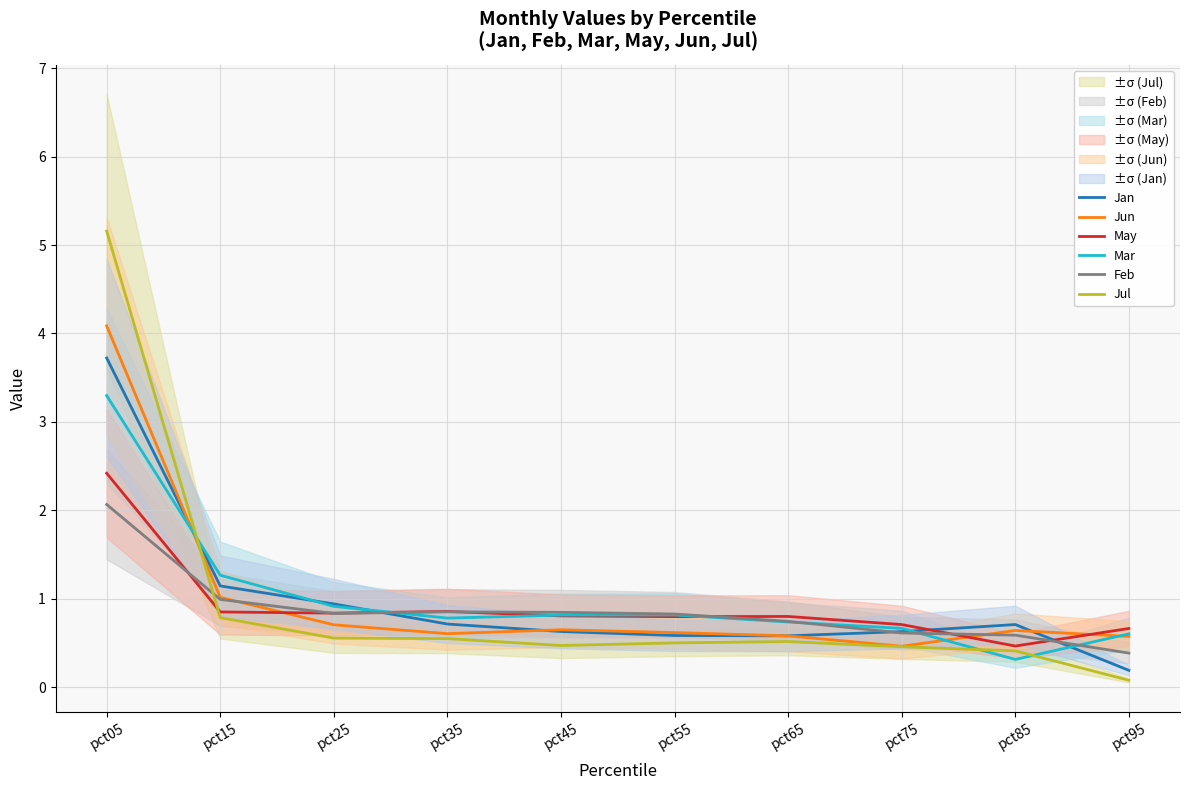

At which label is Mar closest to 1?

pct25